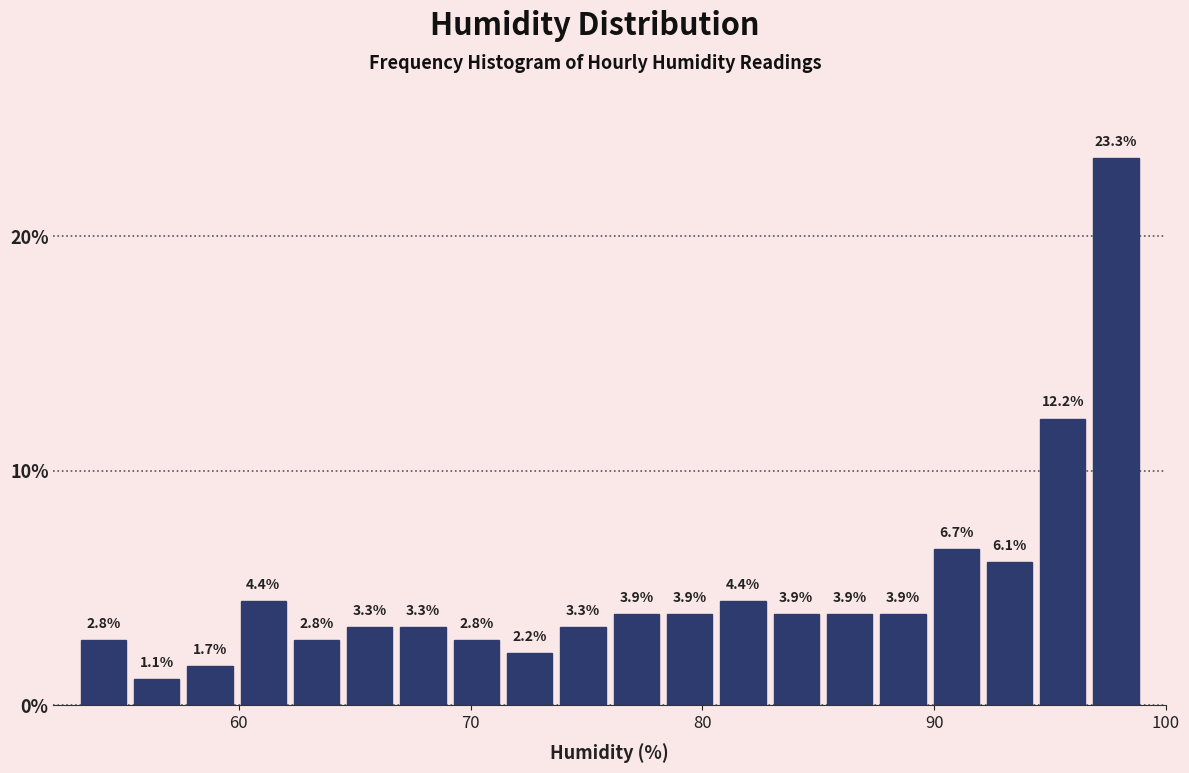

Around what value on the x-axis is the tallest bar? Give the approximate position of its centre, as read against the axis.

98